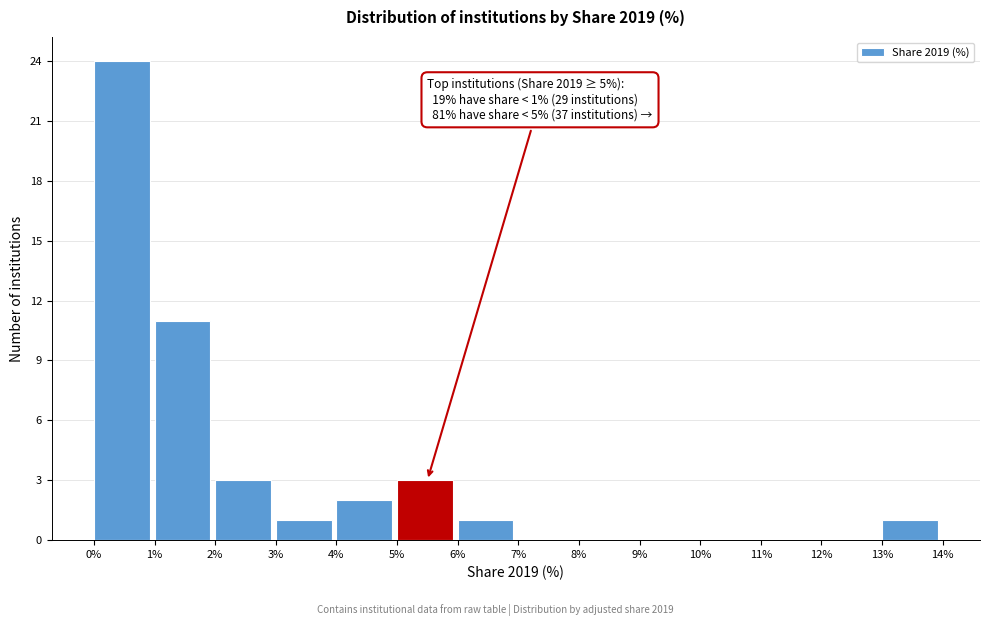

Over which range of the x-axis is the bar tallest?

0% to 1%